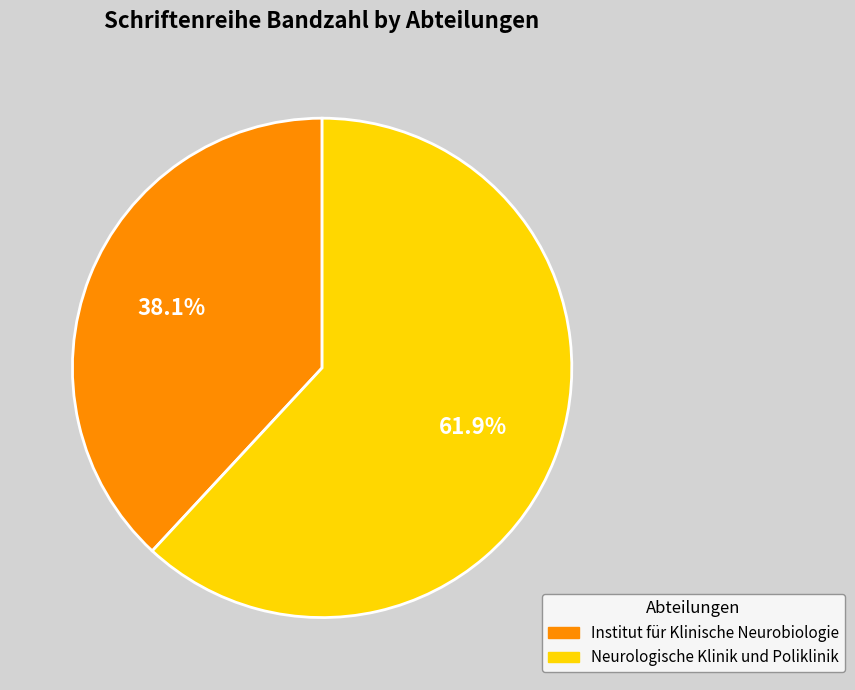

Which has a higher value, Neurologische Klinik und Poliklinik or Institut für Klinische Neurobiologie?

Neurologische Klinik und Poliklinik